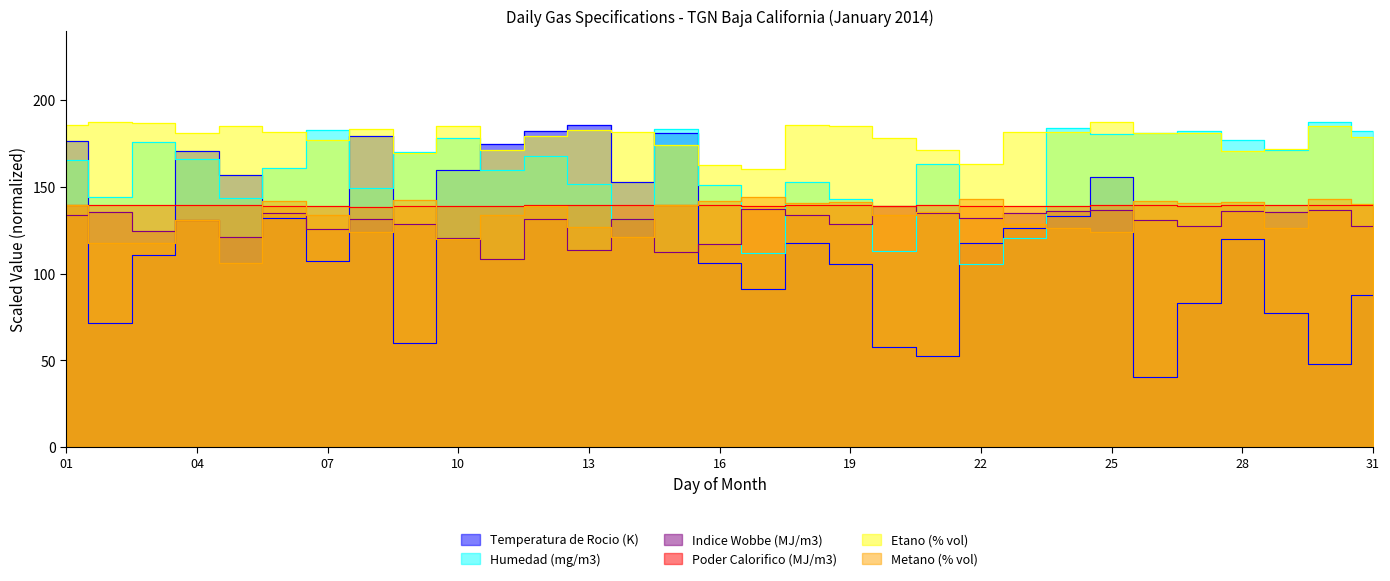

What is the maximum value for Temperatura de Rocio (K)?

185.5